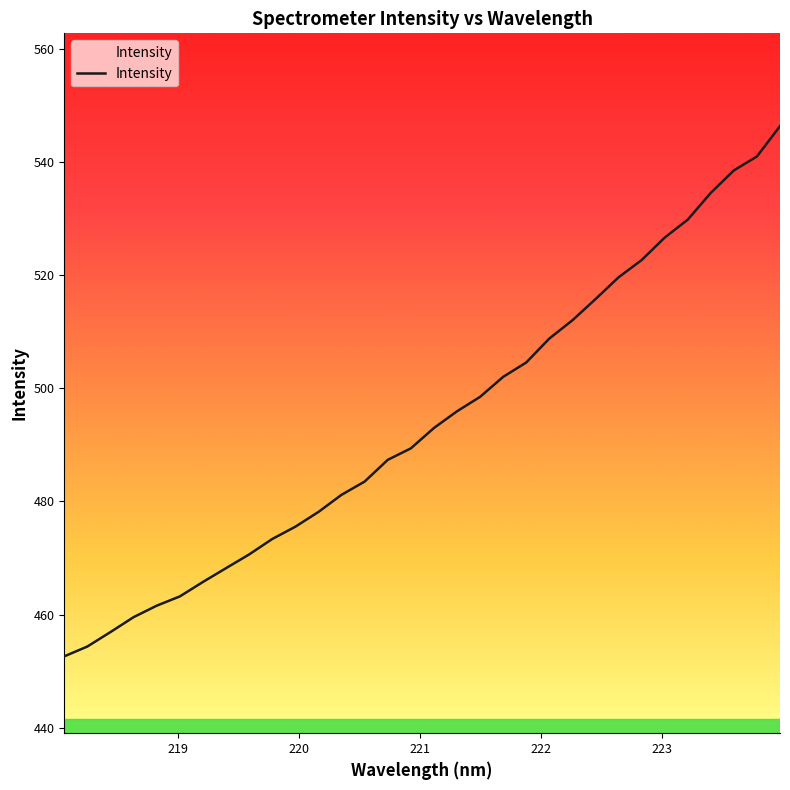

What is the difference between the maximum and minimum values?

93.7